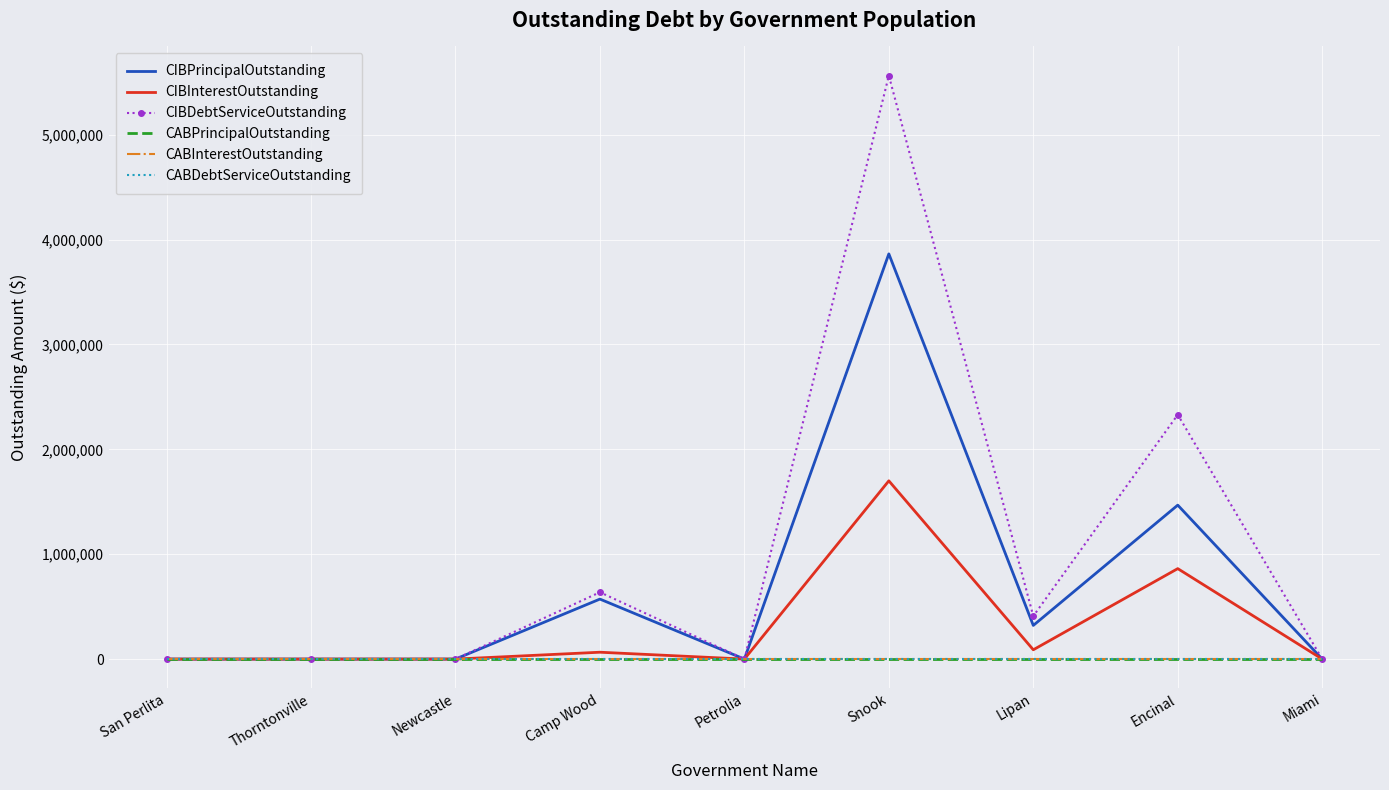

Reading left to right, extract all data points from this chart.

CIBPrincipalOutstanding: 0.0	0.0	0.0	572000.0	0.0	3864000.0	321000.0	1468000.0	0.0
CIBInterestOutstanding: 0.0	0.0	0.0	65379.8	0.0	1699763.0	88669.0	862590.0	0.0
CIBDebtServiceOutstanding: 0.0	0.0	0.0	637379.8	0.0	5563763.0	409669.0	2330590.0	0.0
CABPrincipalOutstanding: 0.0	0.0	0.0	0.0	0.0	0.0	0.0	0.0	0.0
CABInterestOutstanding: 0.0	0.0	0.0	0.0	0.0	0.0	0.0	0.0	0.0
CABDebtServiceOutstanding: 0.0	0.0	0.0	0.0	0.0	0.0	0.0	0.0	0.0